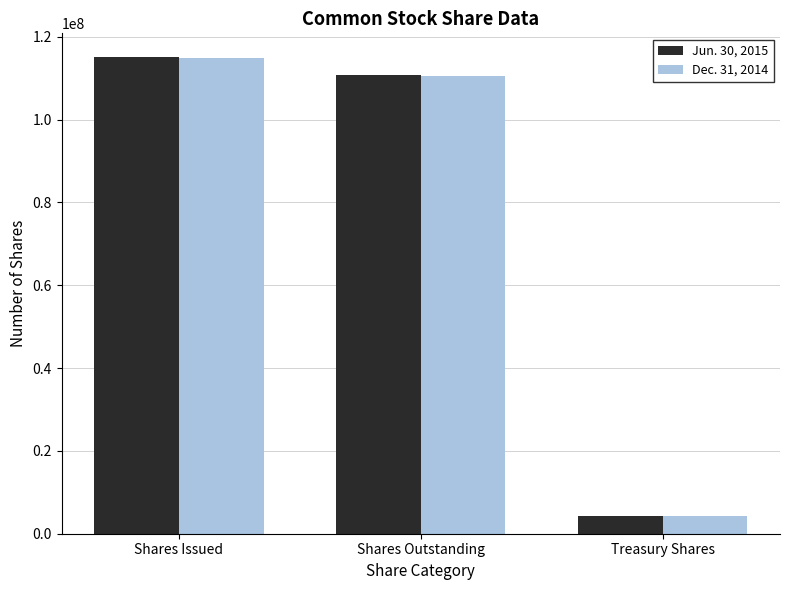

At which category is the sum across all series the highest?

Shares Issued